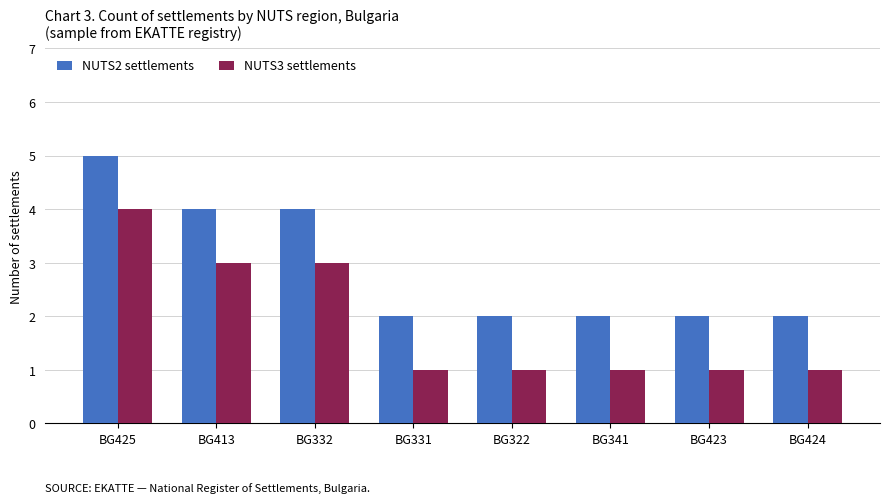

How many bars are there in total?

16